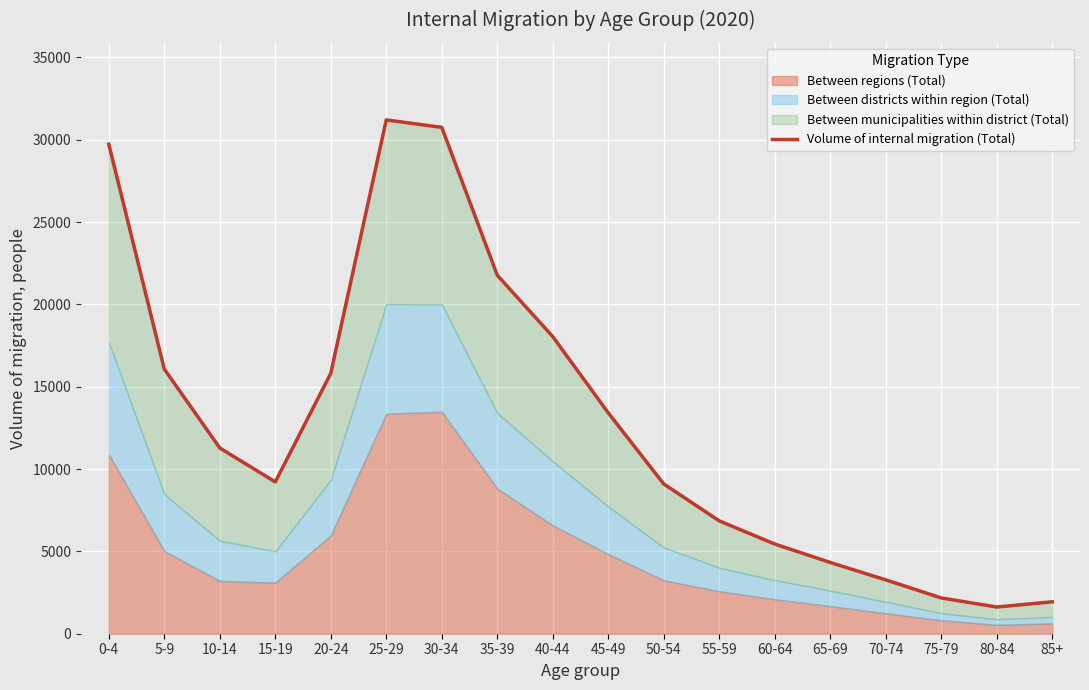

Reading left to right, transcribe all the data shown in this chart.

29725	16073	11278	9217	15814	31200	30745	21768	18040	13409	9093	6852	5447	4326	3270	2173	1621	1938